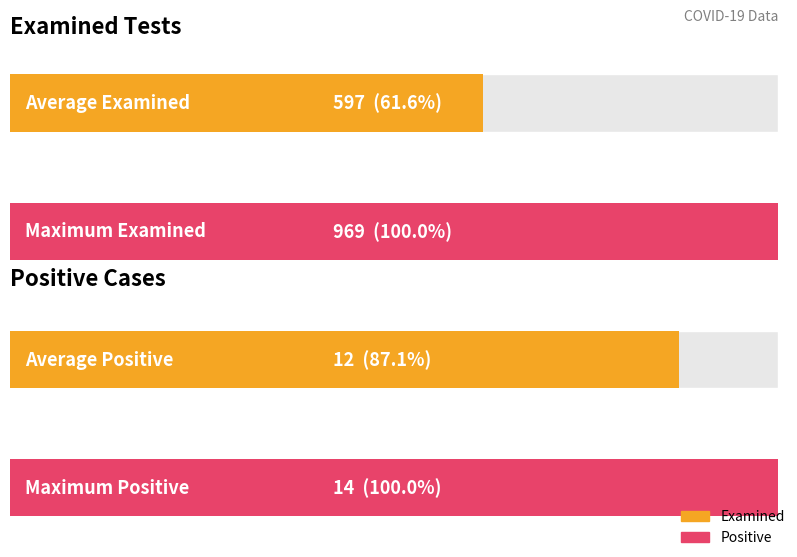

What are all the series names shown in the legend?

Examined, Positive